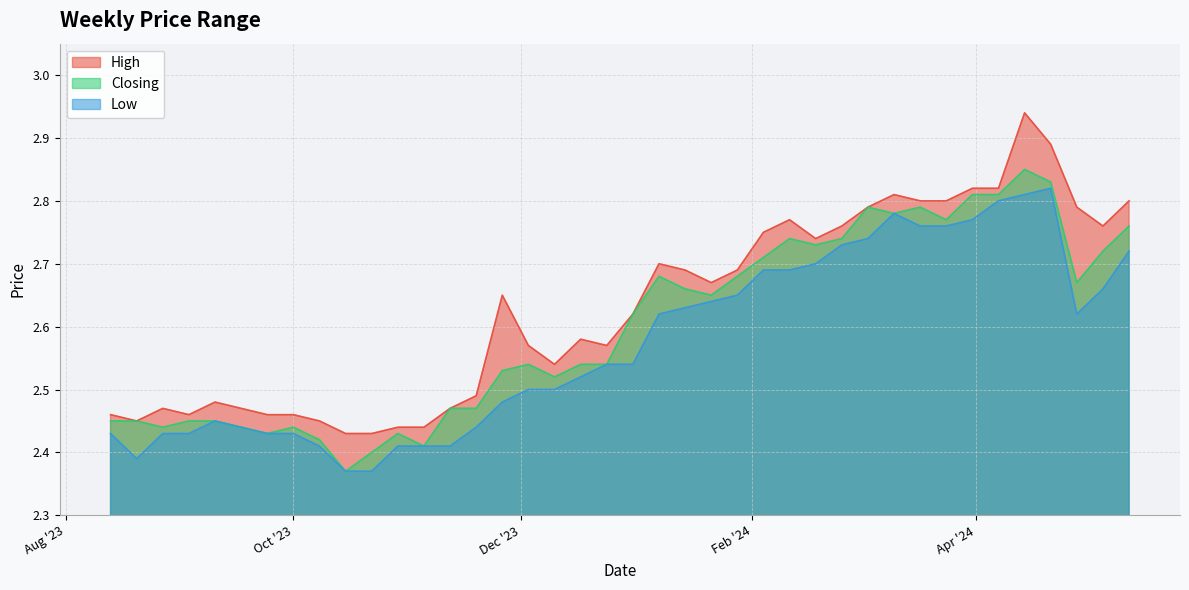

What is the lowest value of the High series?

2.4